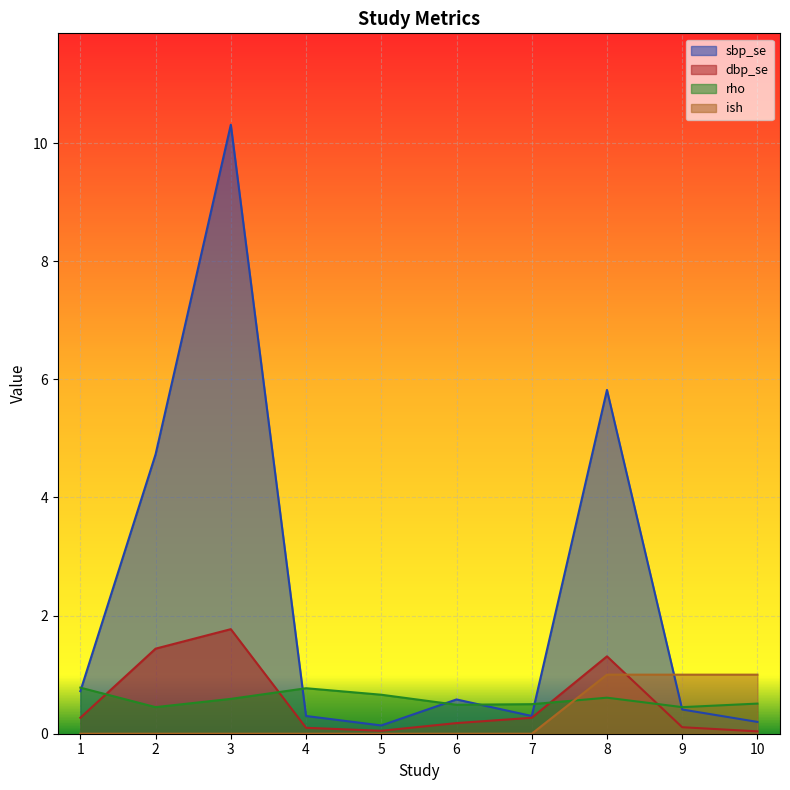

Reading left to right, extract all data points from this chart.

sbp_se: 1=0.7	2=4.7	3=10.3	4=0.3	5=0.1	6=0.6	7=0.3	8=5.8	9=0.4	10=0.2
dbp_se: 1=0.3	2=1.4	3=1.8	4=0.1	5=0.1	6=0.2	7=0.3	8=1.3	9=0.1	10=0.0
rho: 1=0.8	2=0.5	3=0.6	4=0.8	5=0.7	6=0.5	7=0.5	8=0.6	9=0.5	10=0.5
ish: 1=0.0	2=0.0	3=0.0	4=0.0	5=0.0	6=0.0	7=0.0	8=1.0	9=1.0	10=1.0